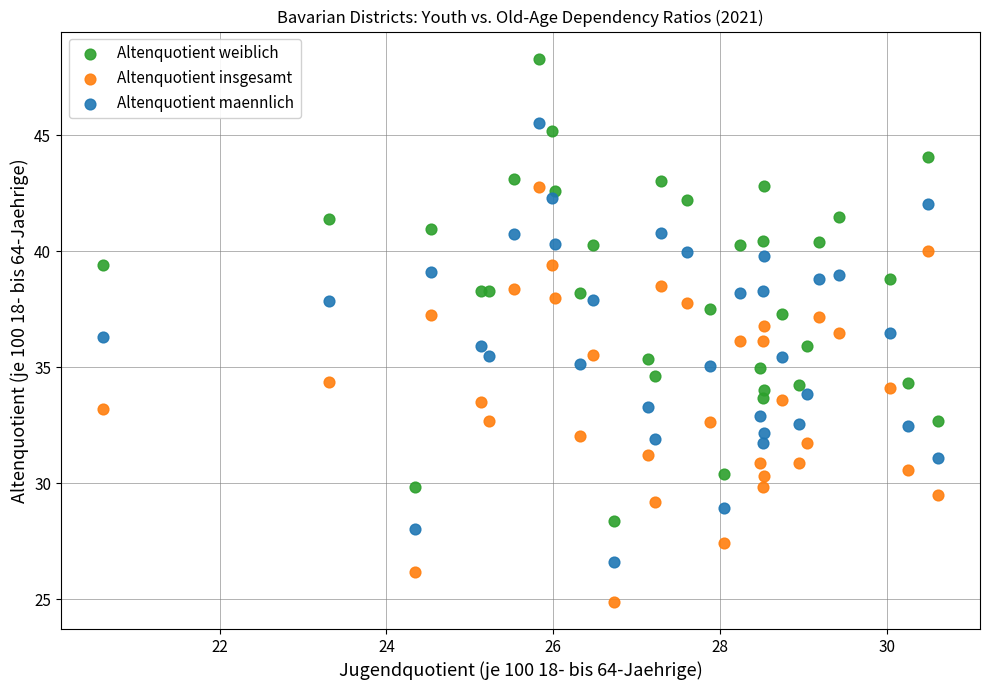

Which series has the largest Y range (max minus min)?

Altenquotient weiblich